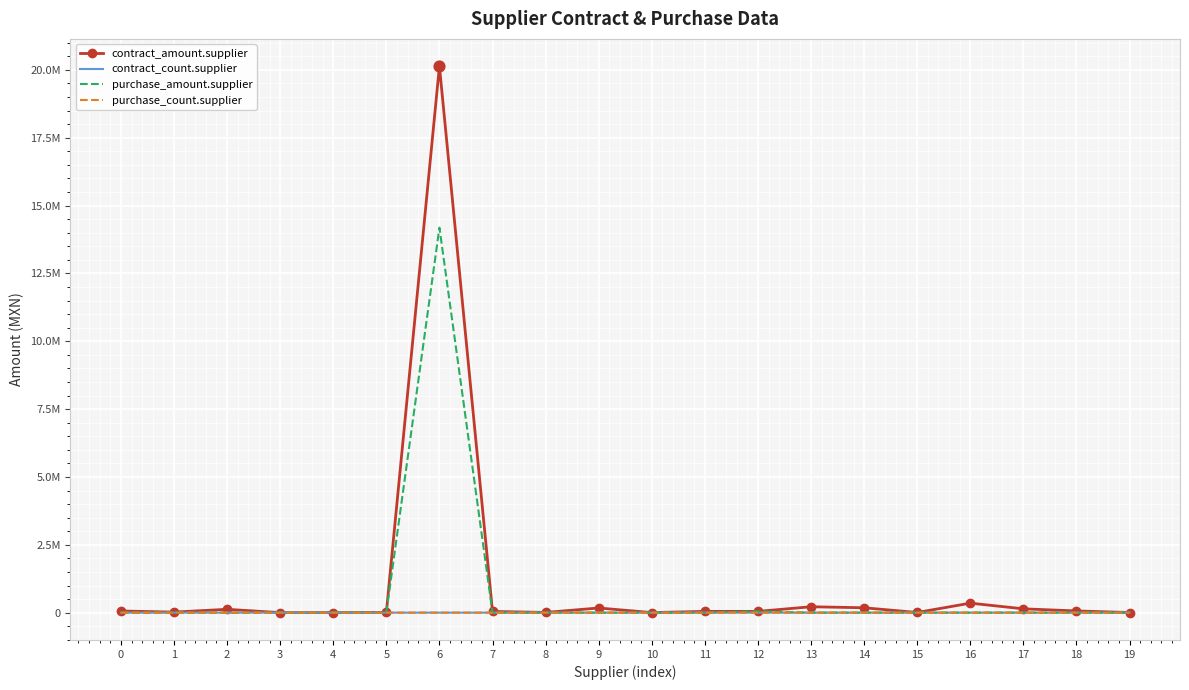

What are all the series names shown in the legend?

contract_amount.supplier, contract_count.supplier, purchase_amount.supplier, purchase_count.supplier